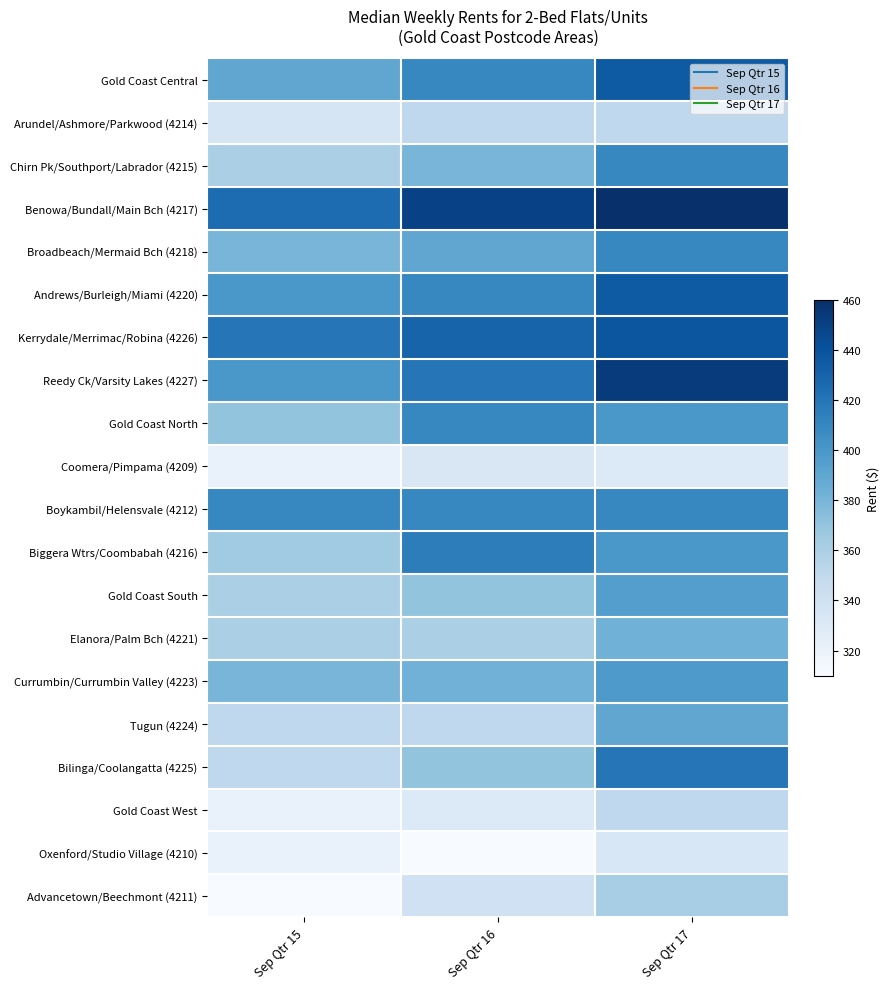

What is the difference between the highest and lowest values at Sep Qtr 16?

140.0